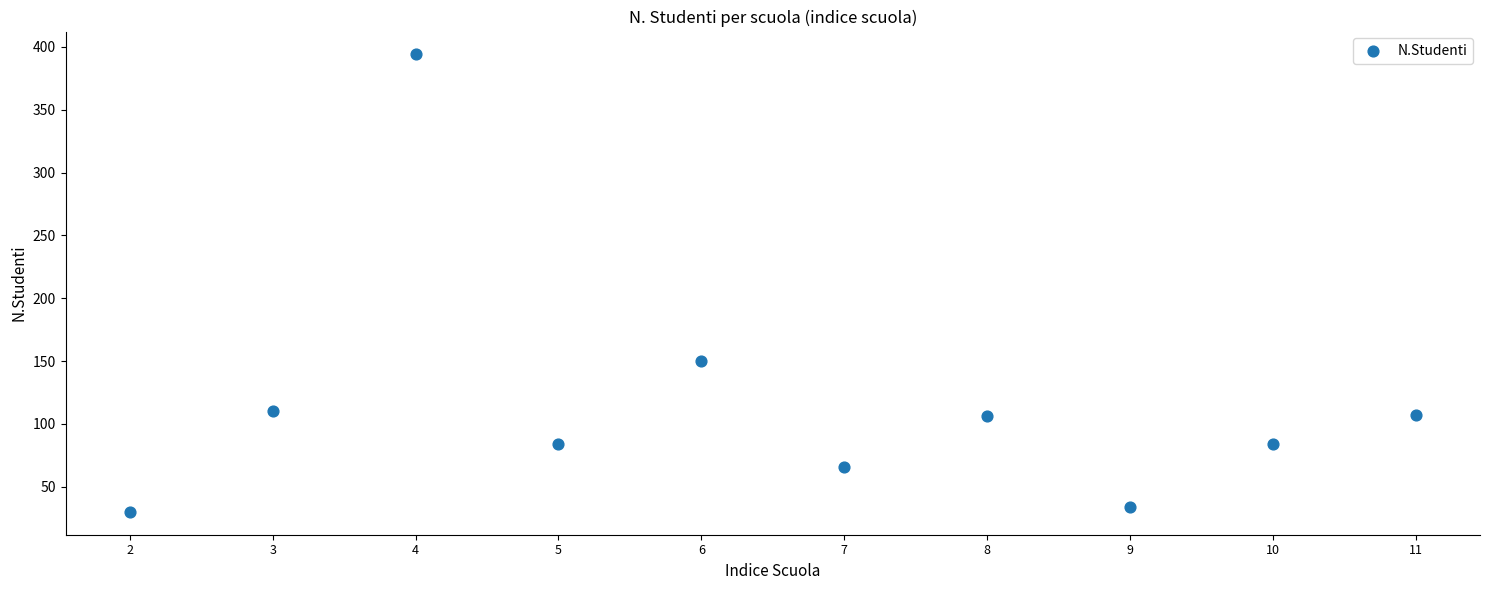

What Y value in the scatter plot is closest to 212?

150